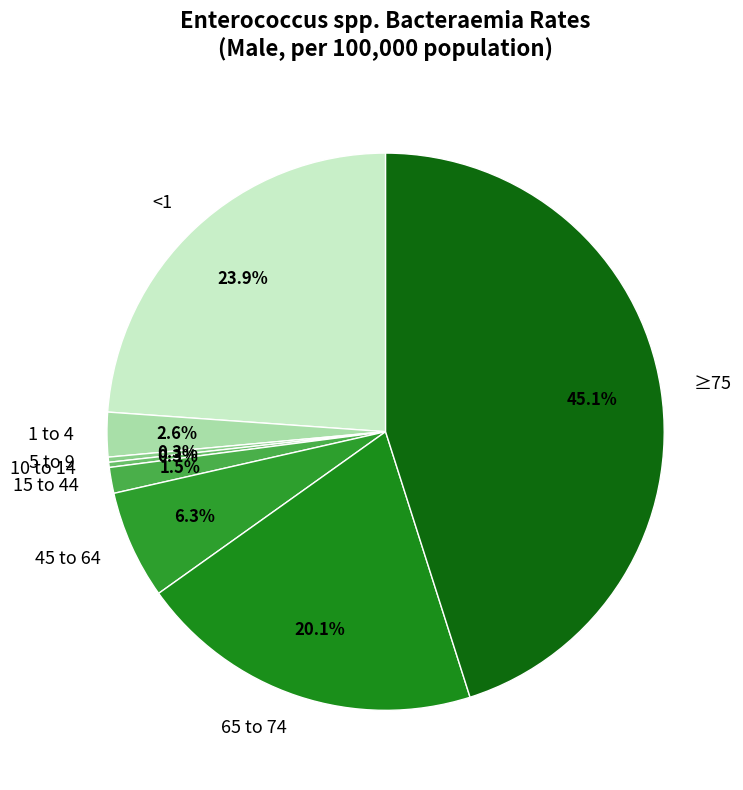

To the nearest percent, what is the combined percentage of 10 to 14 and 15 to 44?

2%